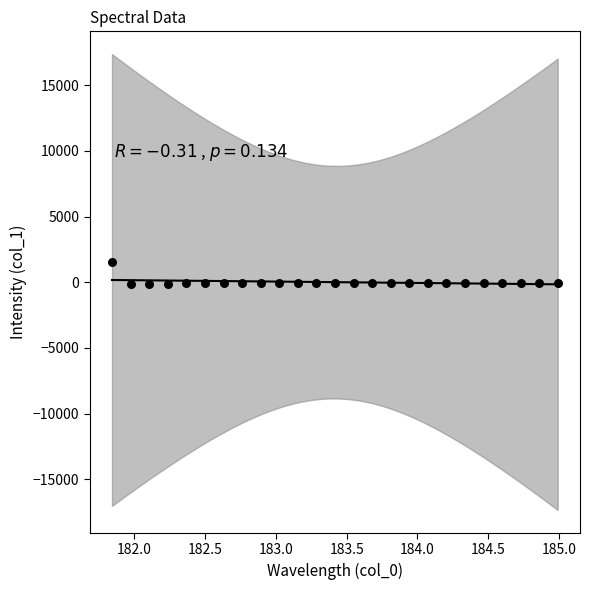

What is the range of X values (max minus min)?

3.1